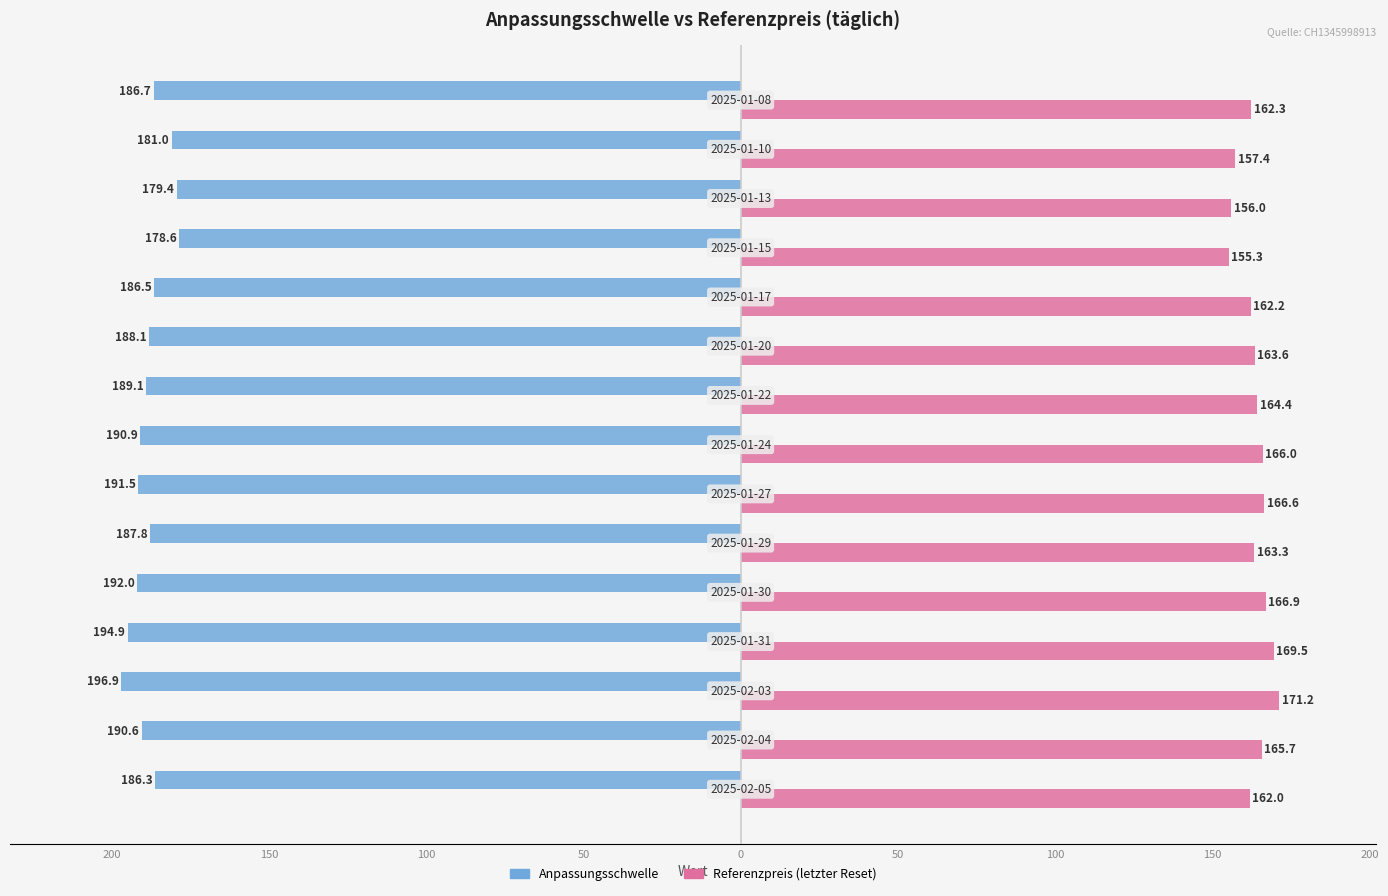

What is the sum of all Referenzpreis (letzter Reset) values?

2452.4